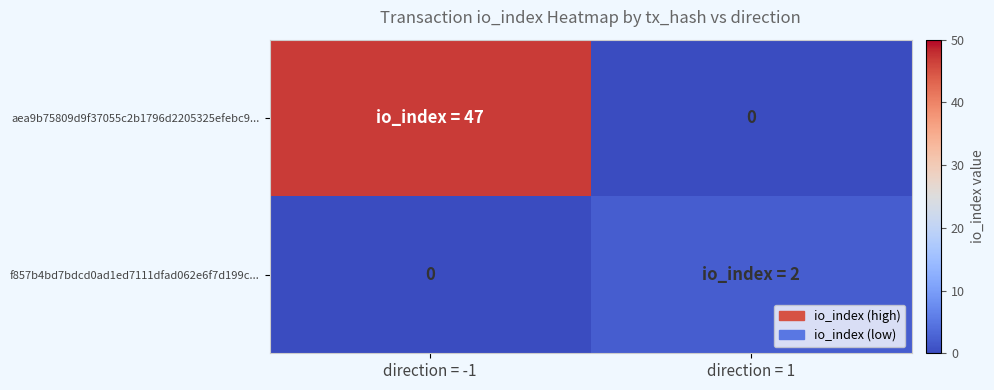

What is the spread (max minus min) of values at direction = -1?

47